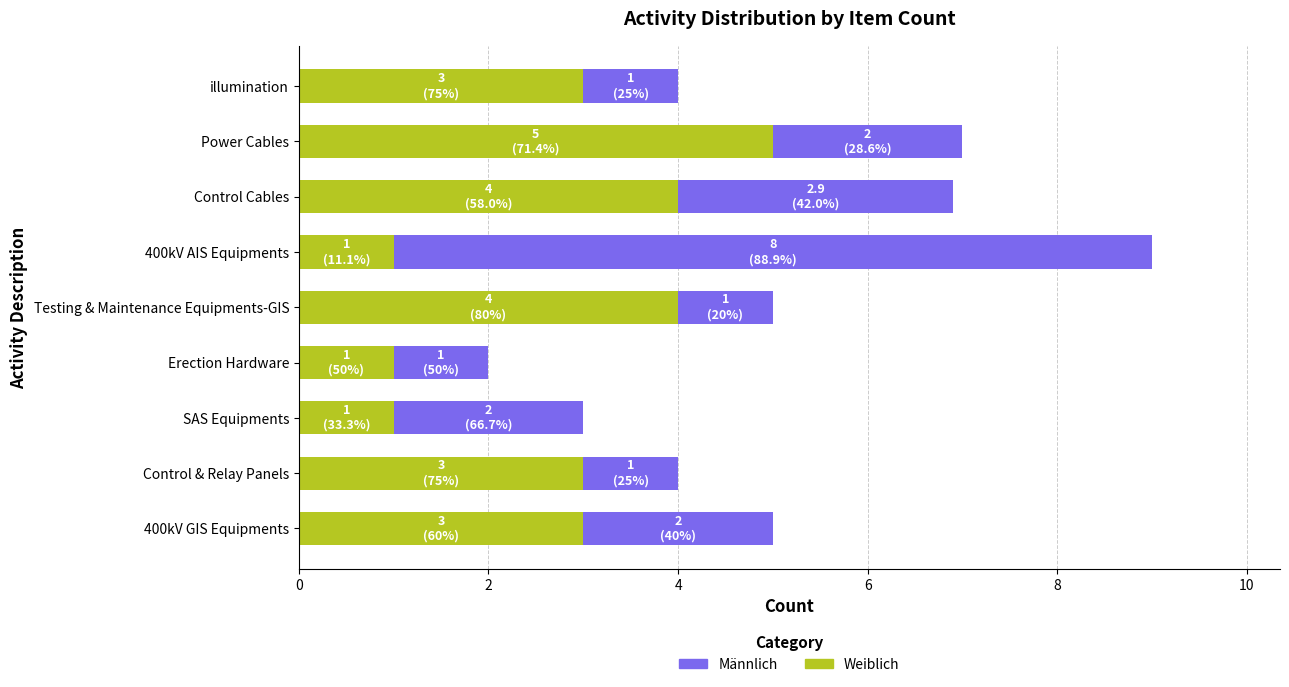

What is the lowest value of the Weiblich series?

1.0